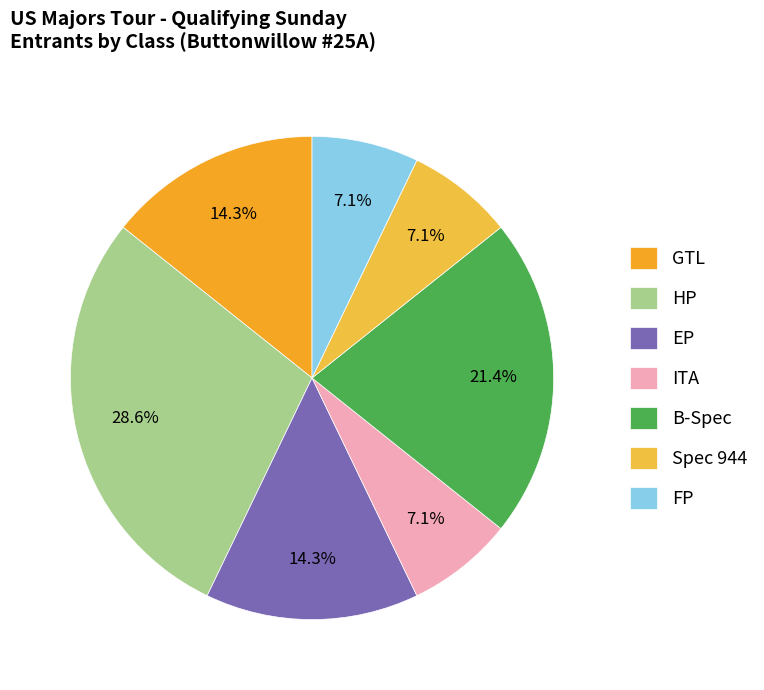

Is there any slice that represents more than half of the pie?

No